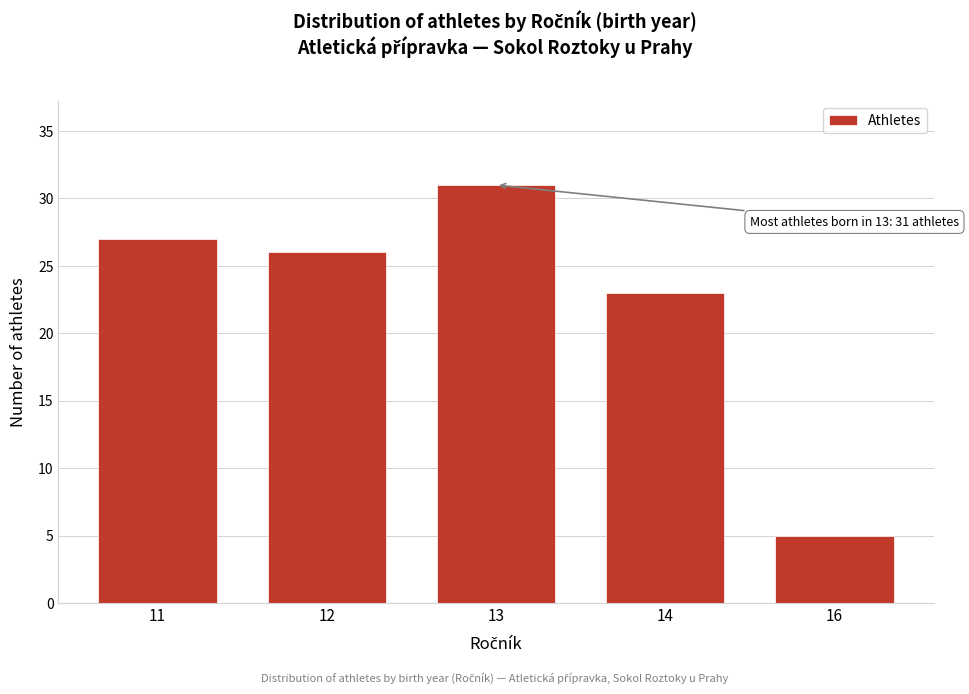

Reading left to right, transcribe all the data shown in this chart.

11=27	12=26	13=31	14=23	16=5